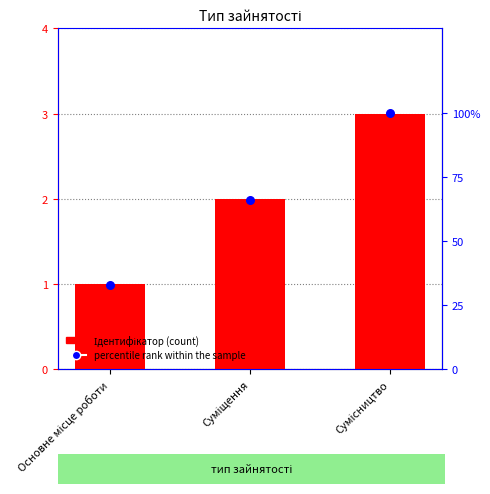

Which series has the largest total across all categories?

percentile rank within the sample